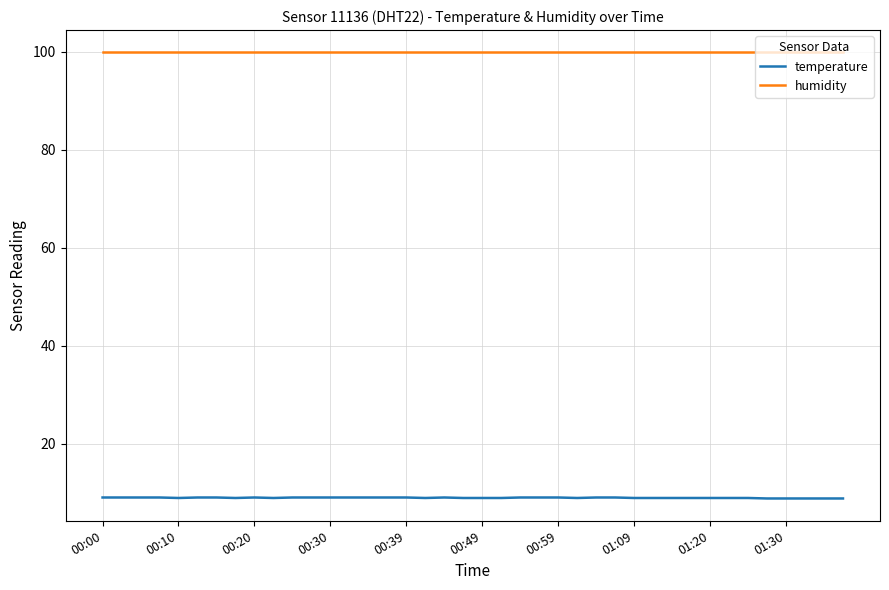

What is the minimum value for temperature?

8.8